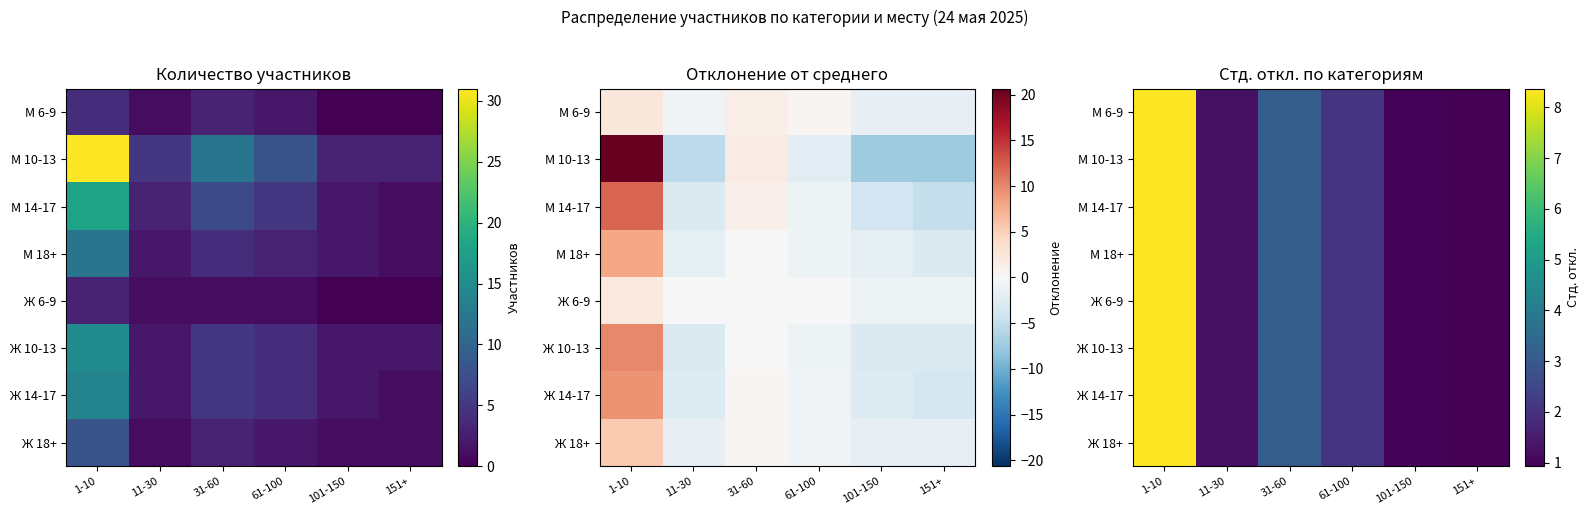

What is the highest value of the М 14-17 series?

8.4